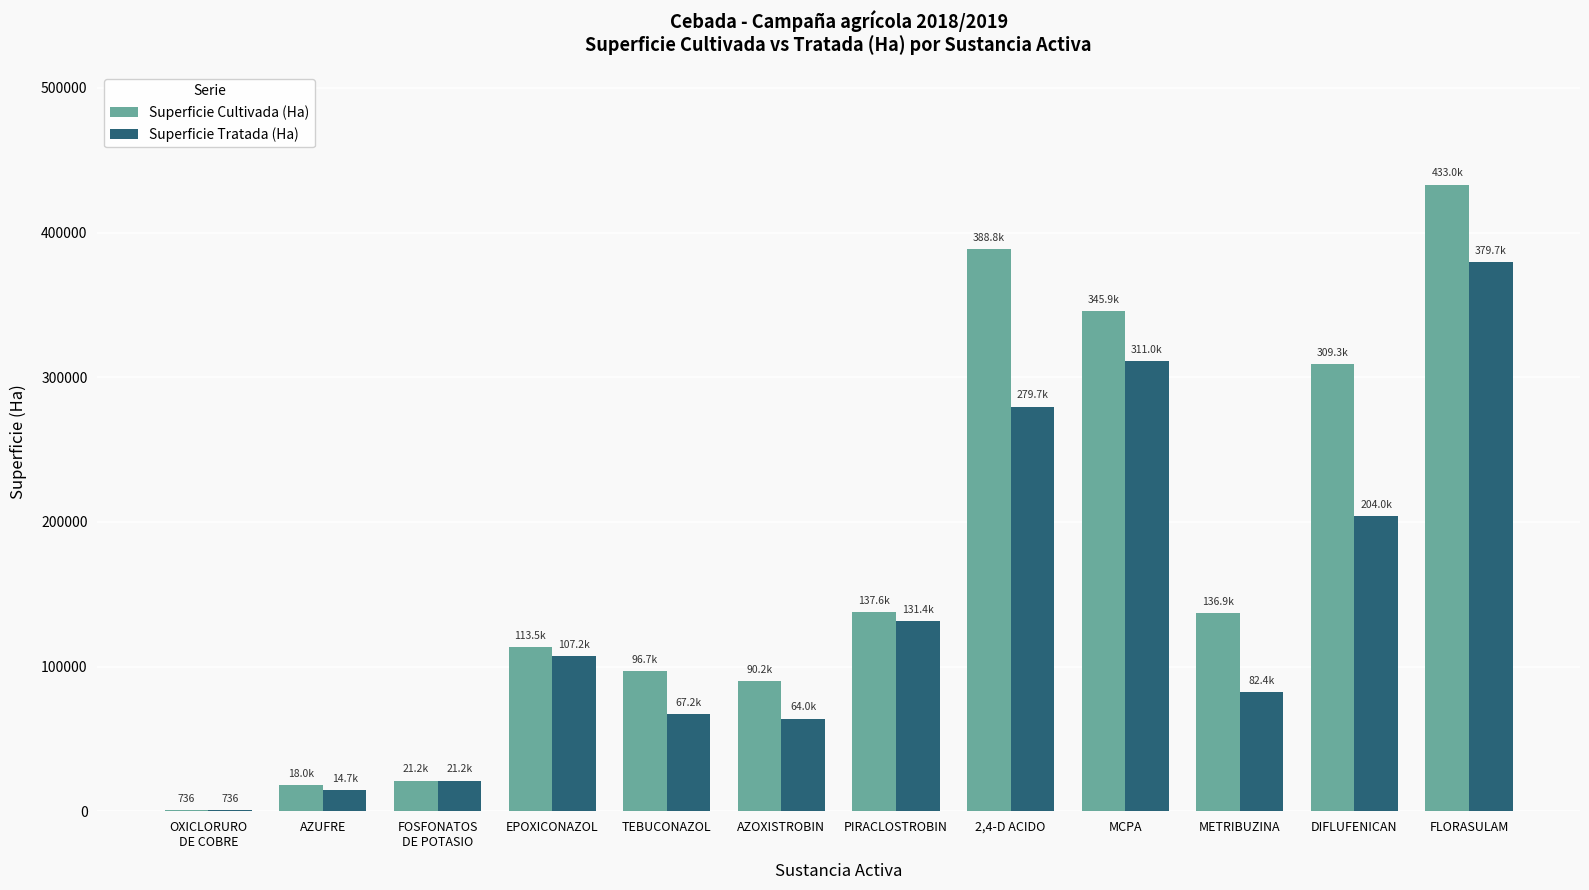

The Superficie Tratada (Ha) series shows 82411.4 at METRIBUZINA. True or false?

True